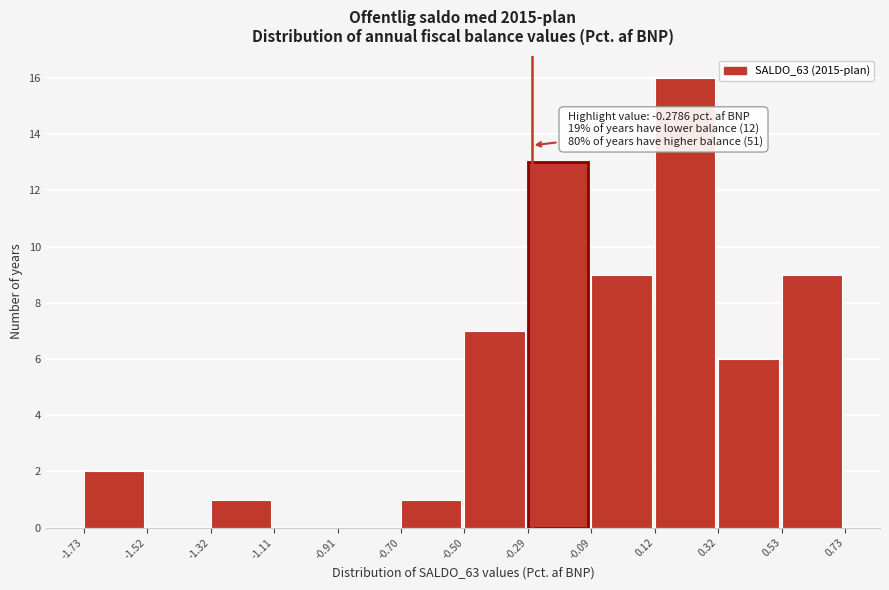

Over which range of the x-axis is the bar tallest?

0.12 to 0.32